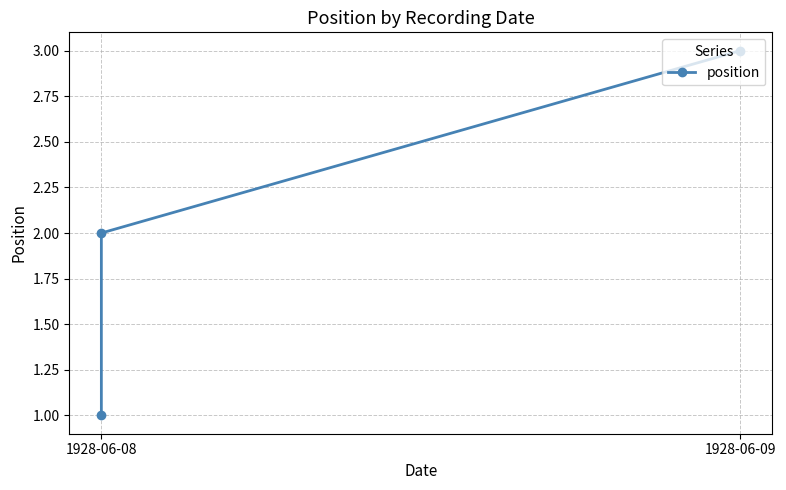

Reading right to left, what are all the values shown in this chart?

3	2	1